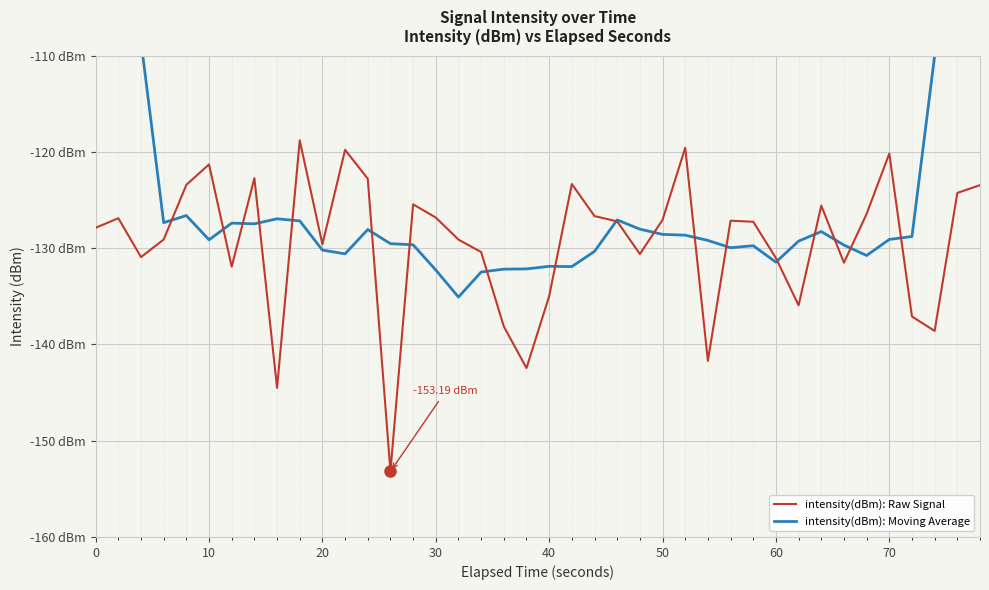

Is this an area chart (filled region under the line)?

No